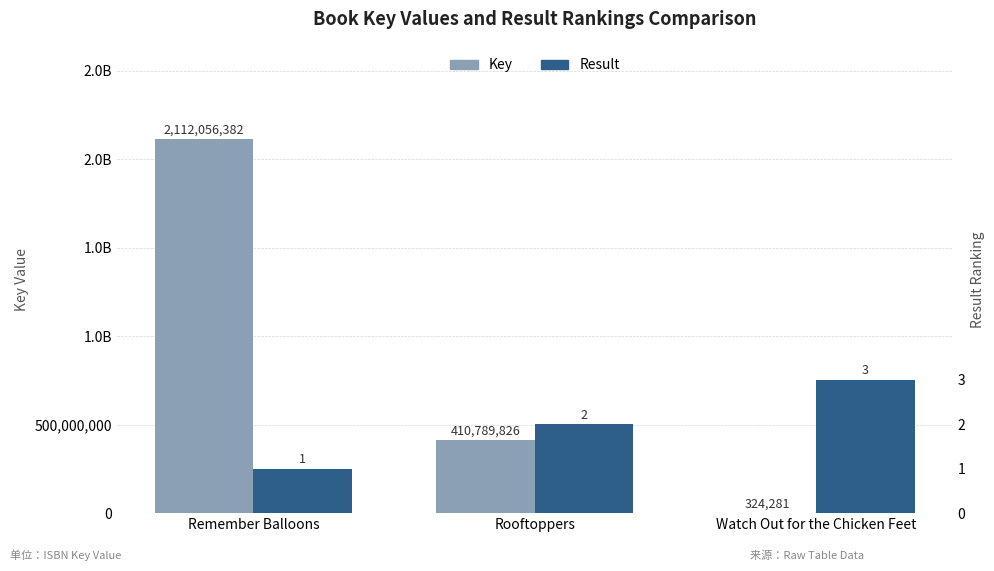

Is the value of Key at Remember Balloons greater than the value of Result at Rooftoppers?

Yes